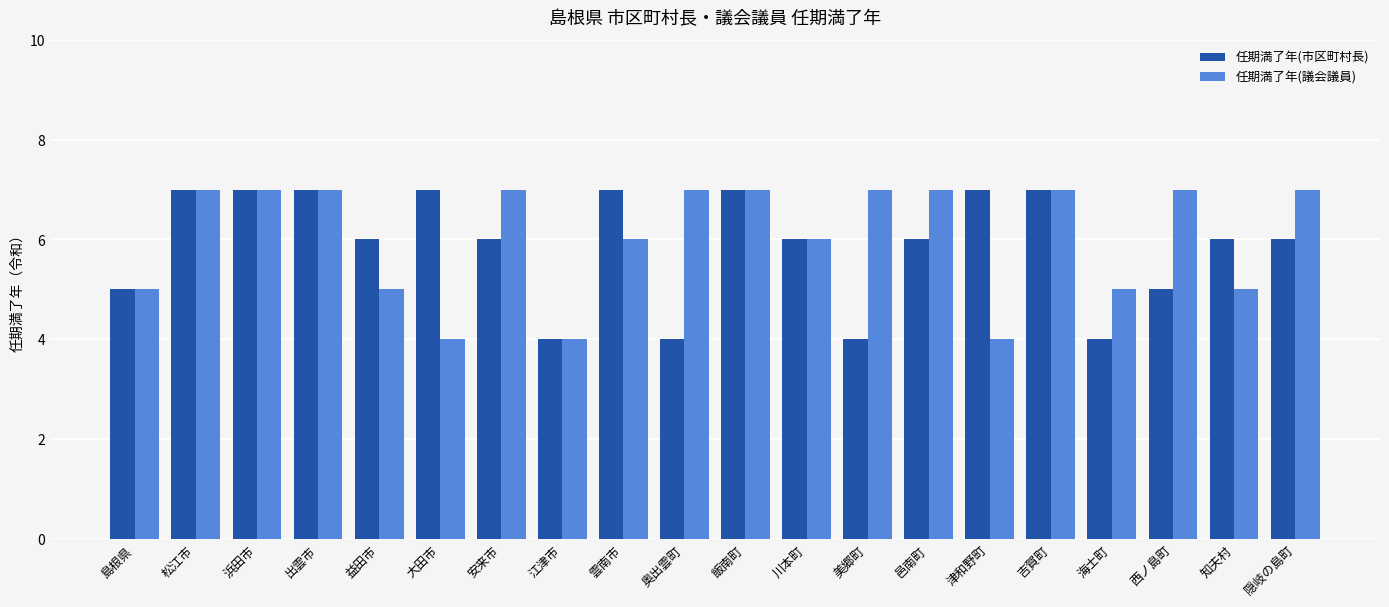

What is the difference between the second highest and minimum values in the 任期満了年(議会議員) series?

3